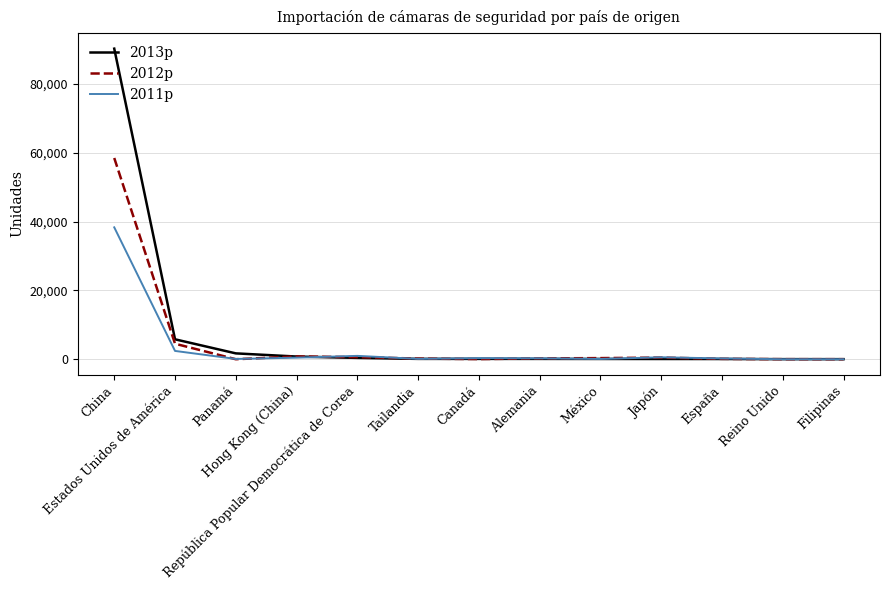

At which label does 2011p reach its peak?

China